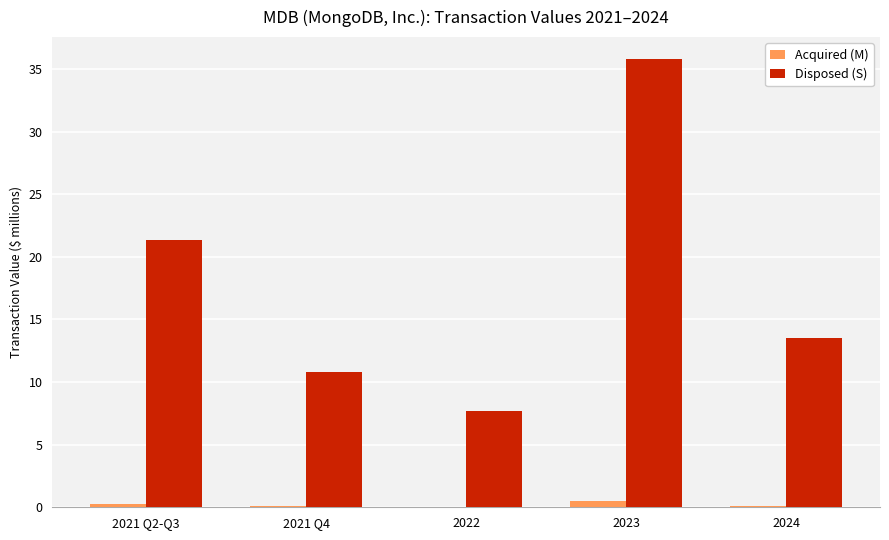

Count the number of data series in this chart.

2